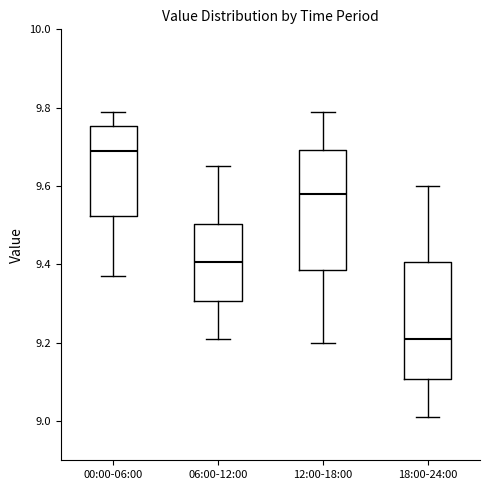

Which box has the lowest median line?

18:00-24:00